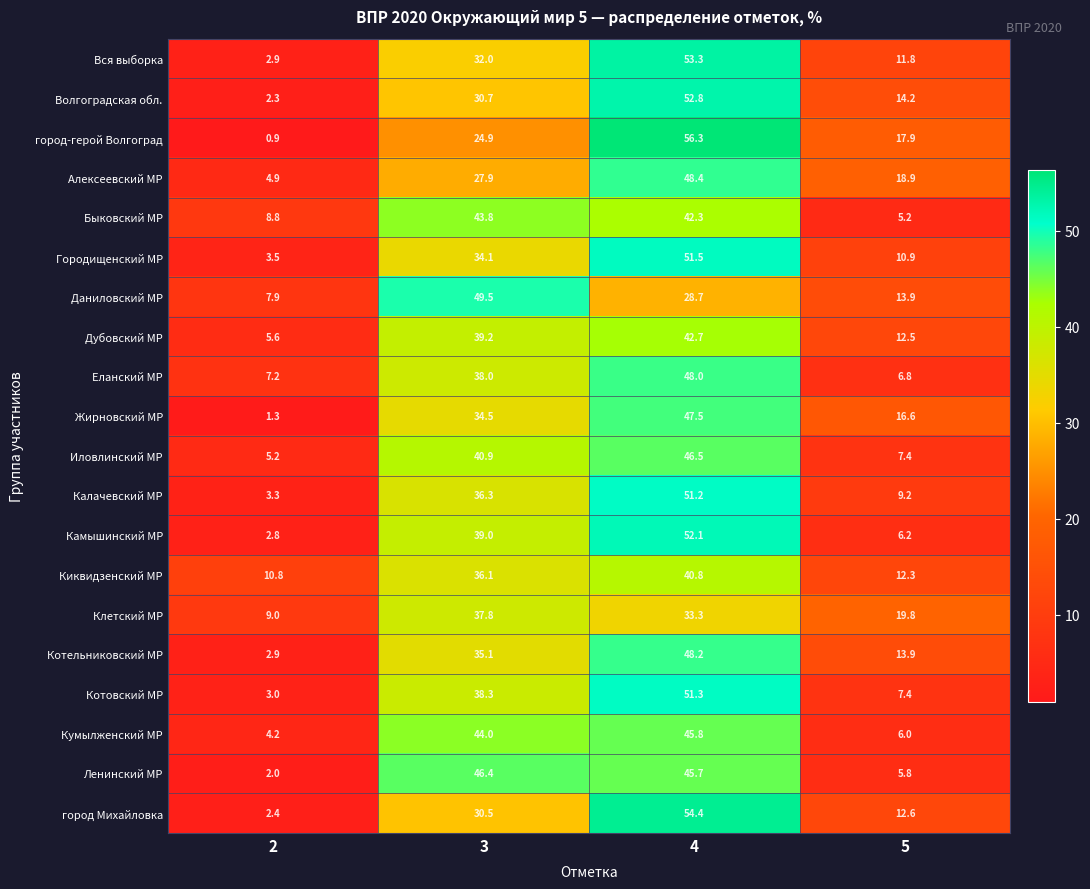

True or false: Киквидзенский МР has a value of 36.1 at 3.

True